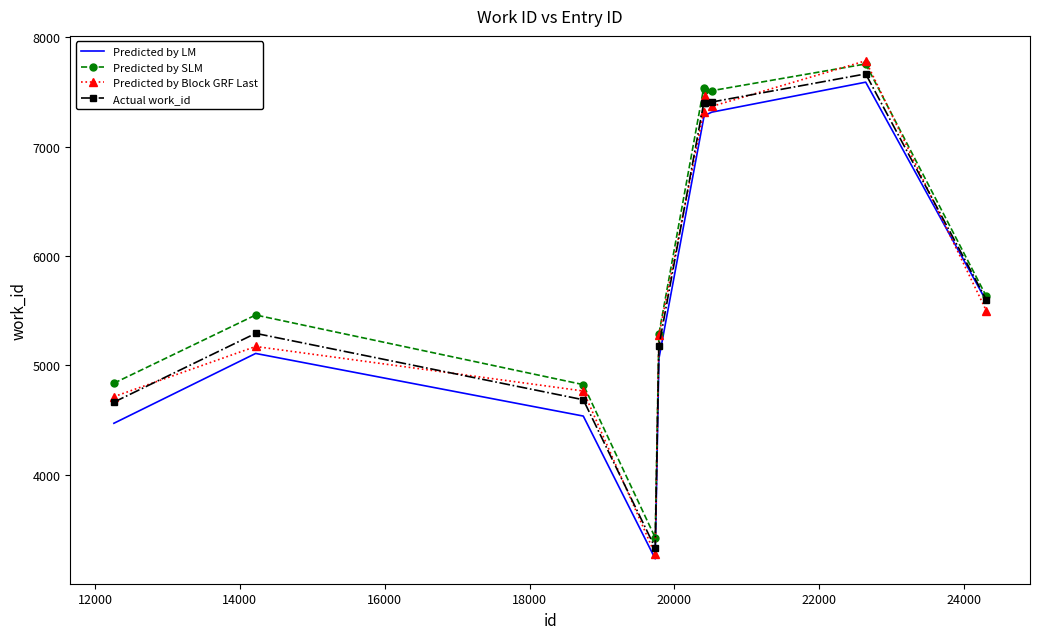

What is the lowest value of the Predicted by LM series?

3230.1